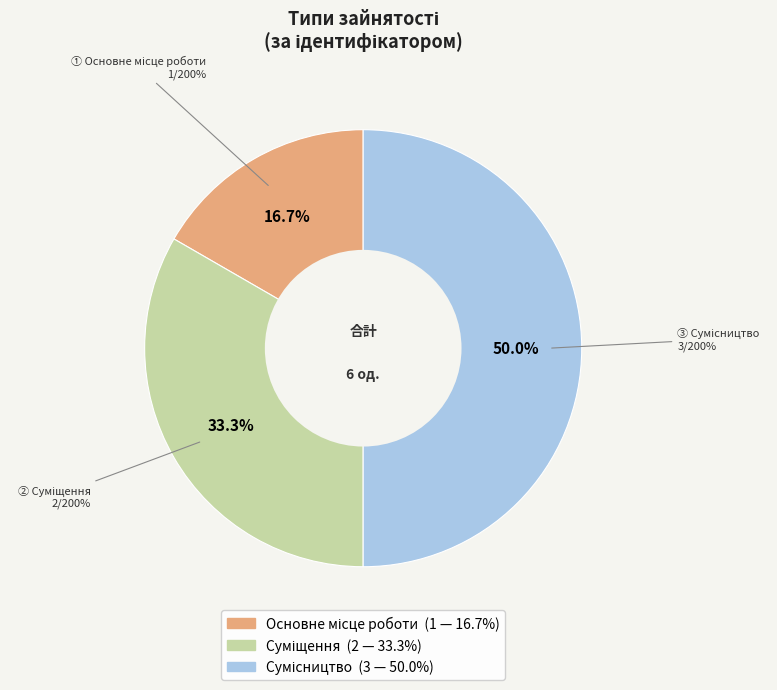

To the nearest percent, what is the average slice percentage?

33%